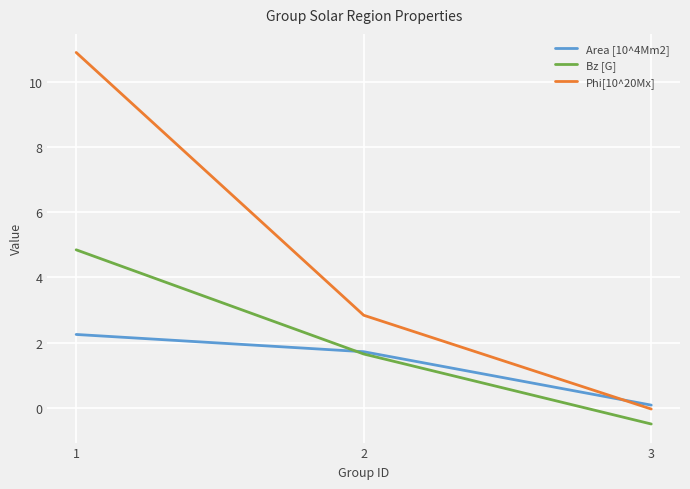

What is the minimum value for Area [10^4Mm2]?

0.1